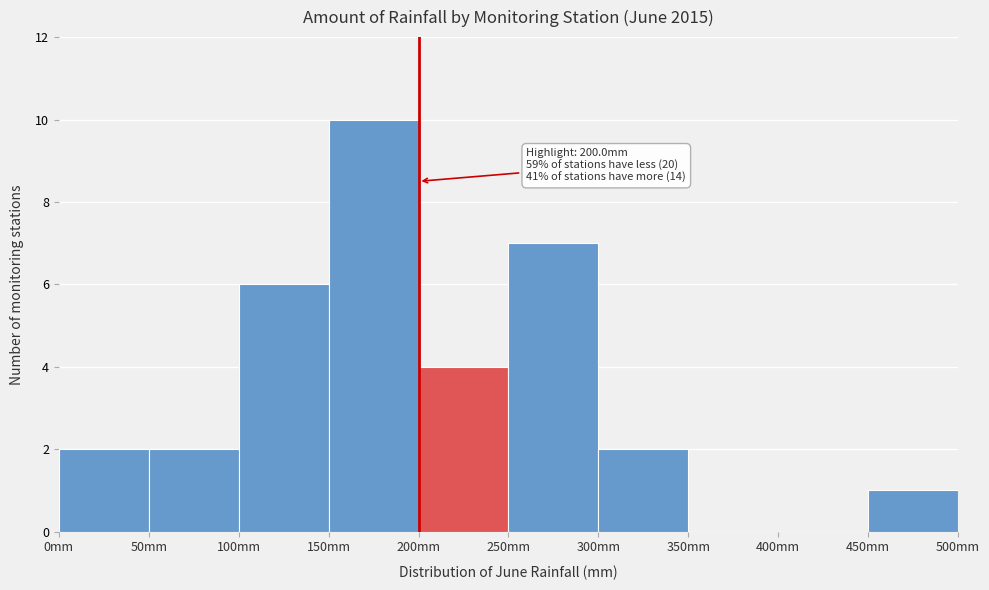

Over which range of the x-axis is the bar tallest?

150 to 200